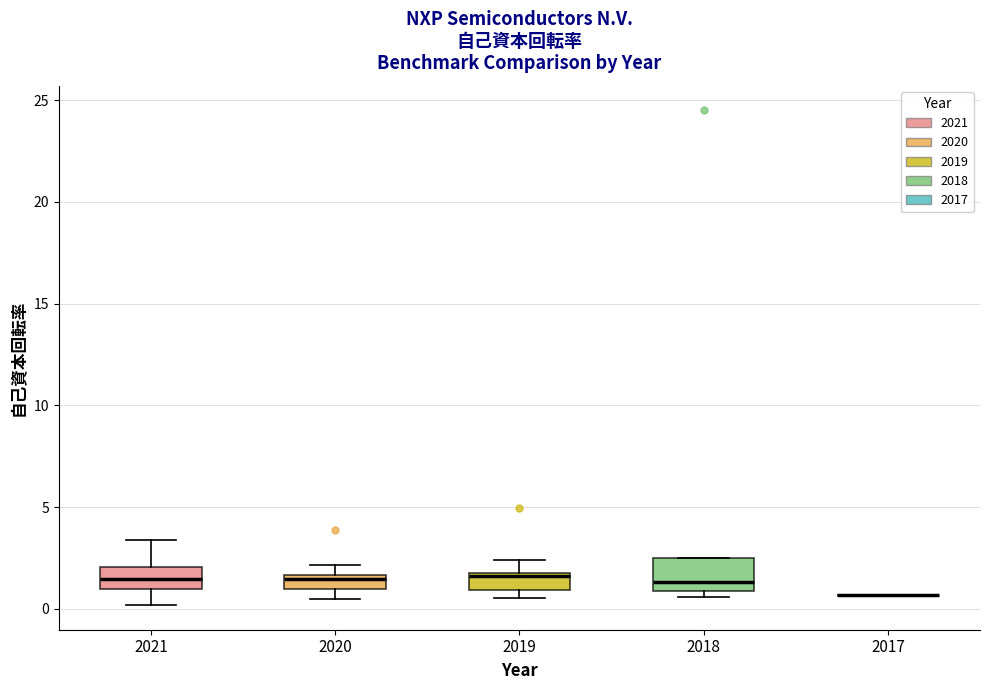

Comparing the boxes themselves (not the whiskers), which one is the tallest?

2018